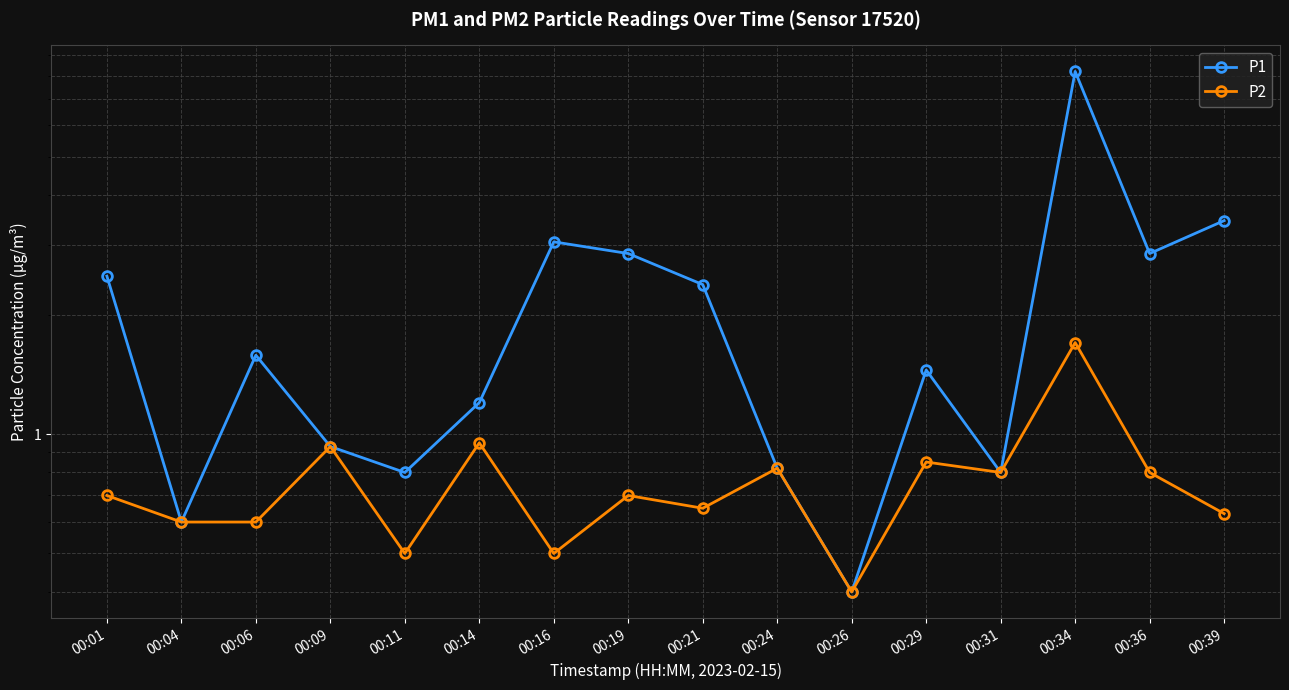

What is the difference between the P2 values at 00:19 and 00:34?

1.0